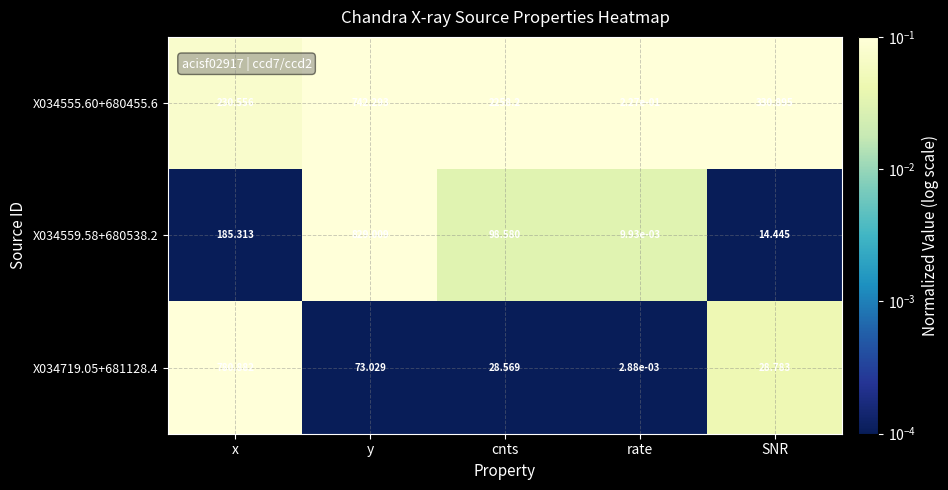

At which category does the chart reach its peak across all series?

cnts